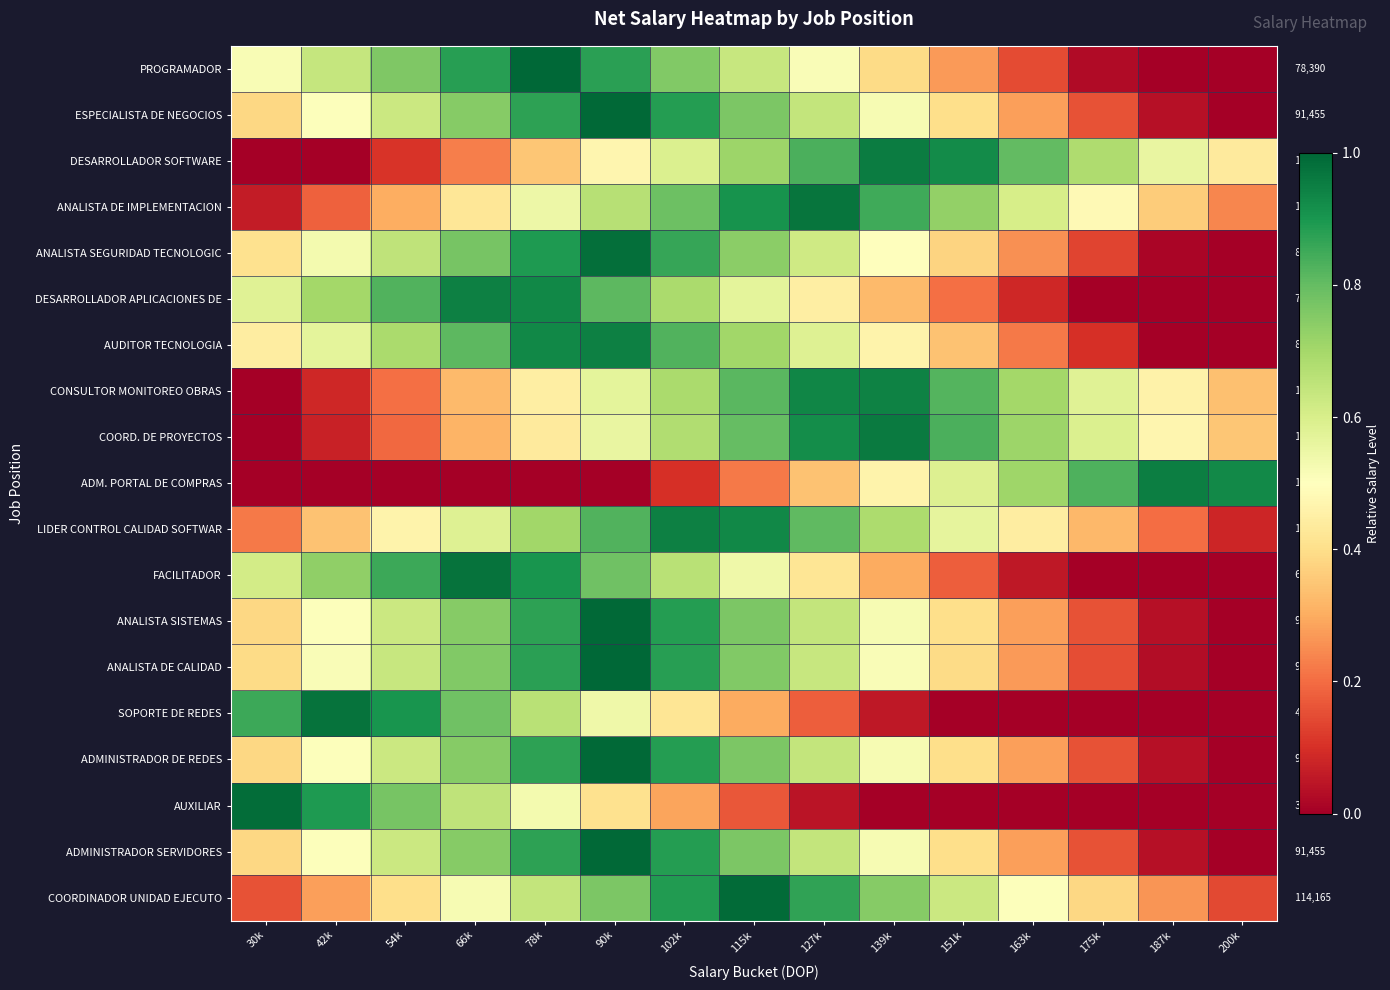

List the labels in order of AUXILIAR value, smallest first.

139k, 151k, 163k, 175k, 187k, 200k, 127k, 115k, 102k, 90k, 78k, 66k, 54k, 42k, 30k